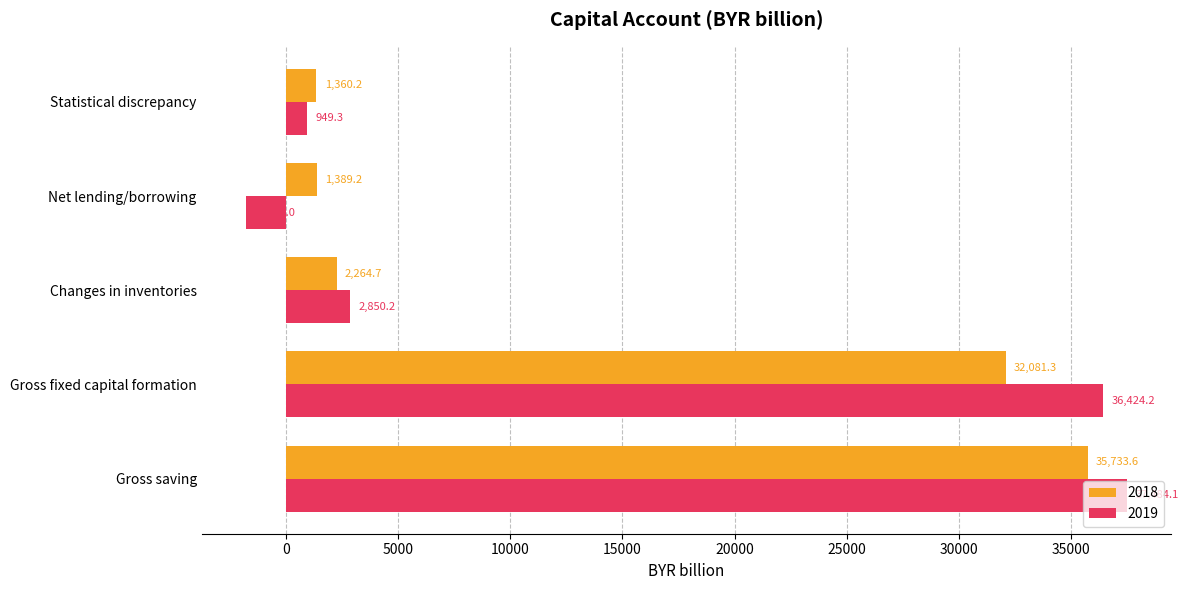

Is it true that 2018 equals 1360.2 at Statistical discrepancy?

True